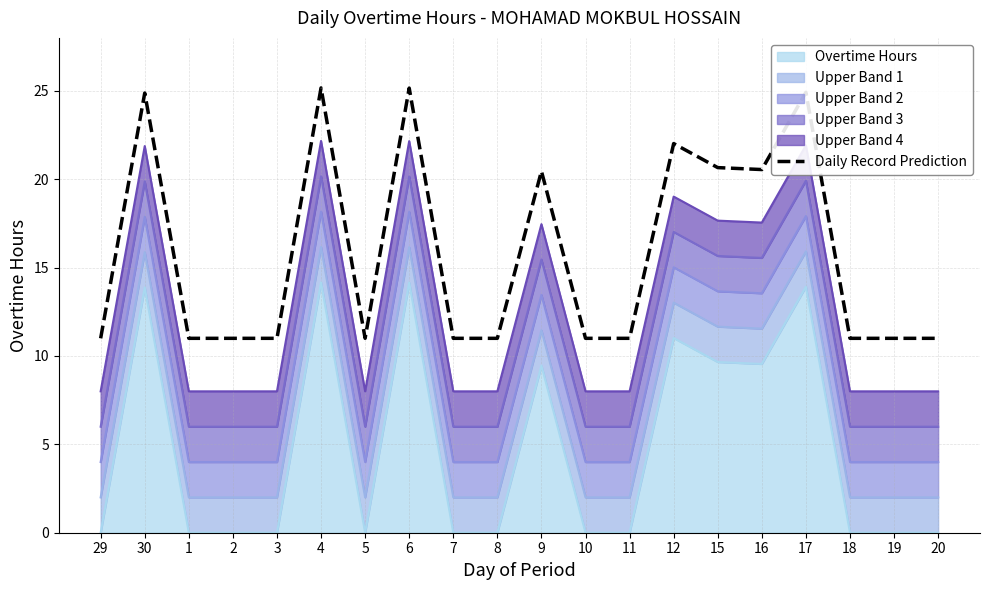

Reading left to right, what are all the values shown in this chart?

11.0	24.9	11.0	11.0	11.0	25.2	11.0	25.2	11.0	11.0	20.5	11.0	11.0	22.0	20.7	20.6	24.9	11.0	11.0	11.0